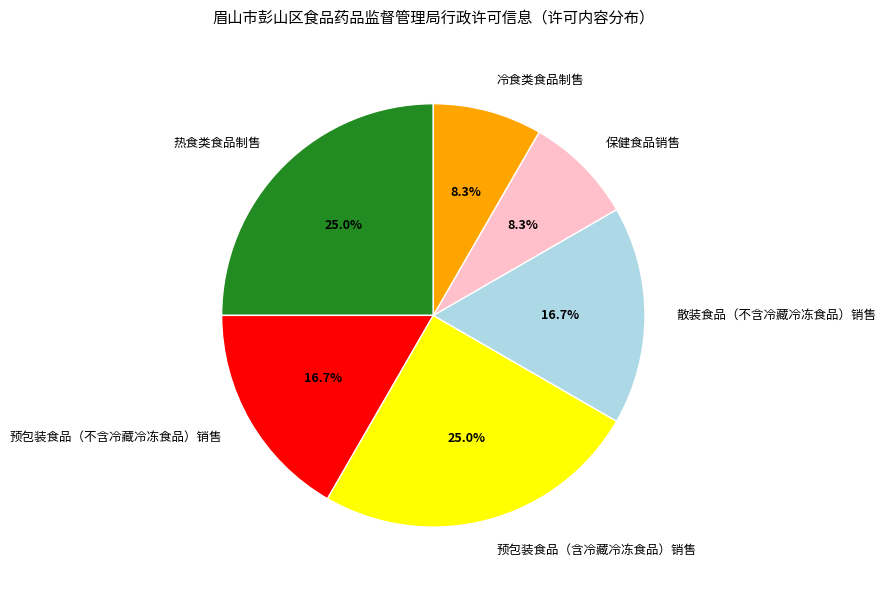

Is there a majority slice in this chart?

No